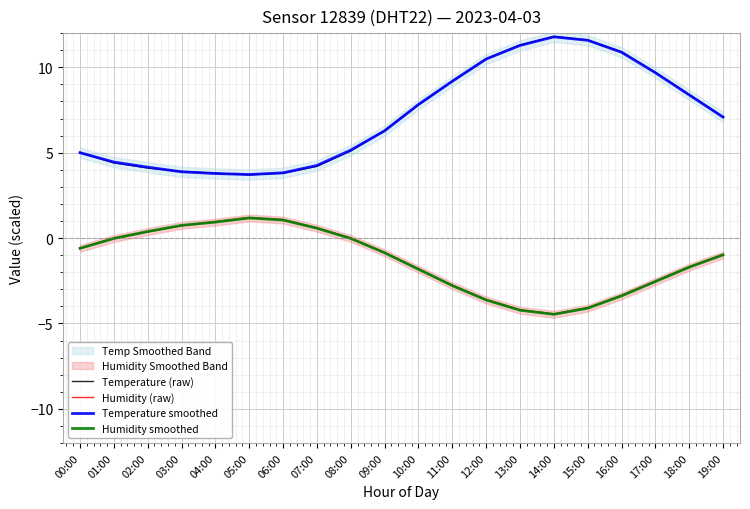

What is the difference between the Temperature smoothed values at 18:00 and 17:00?

1.3